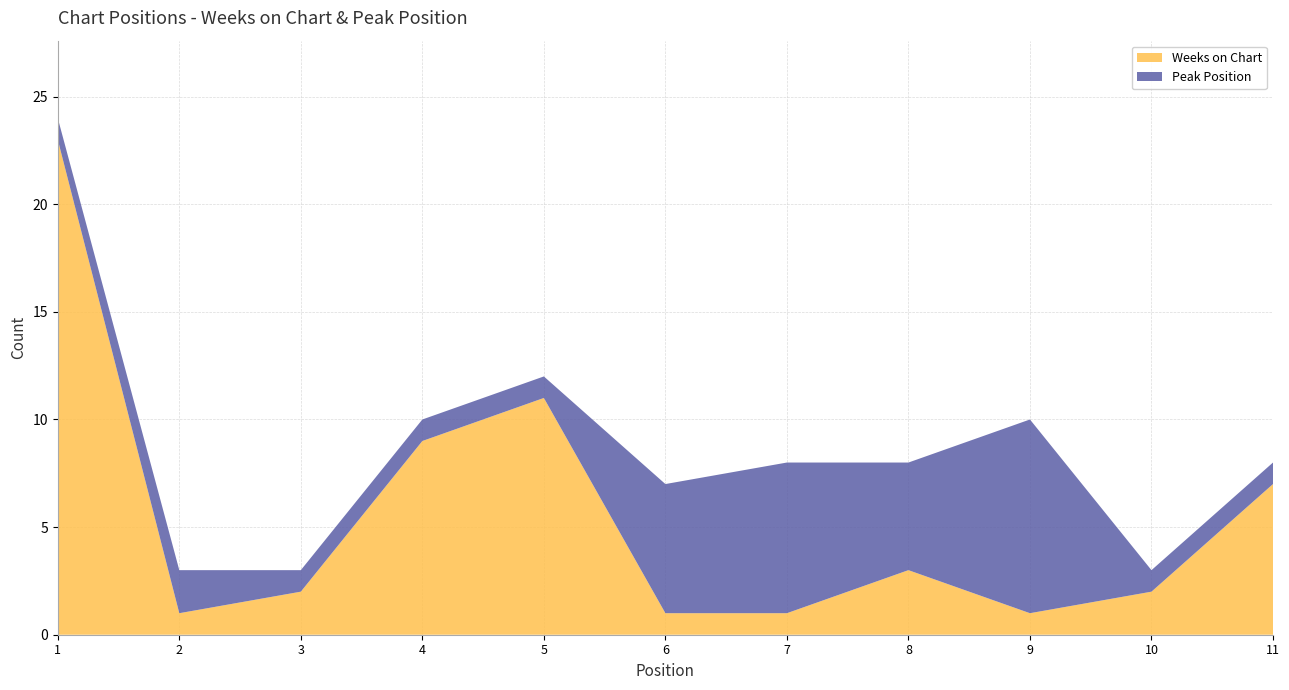

List the series in order of their overall mean, lowest first.

Peak Position, Weeks on Chart